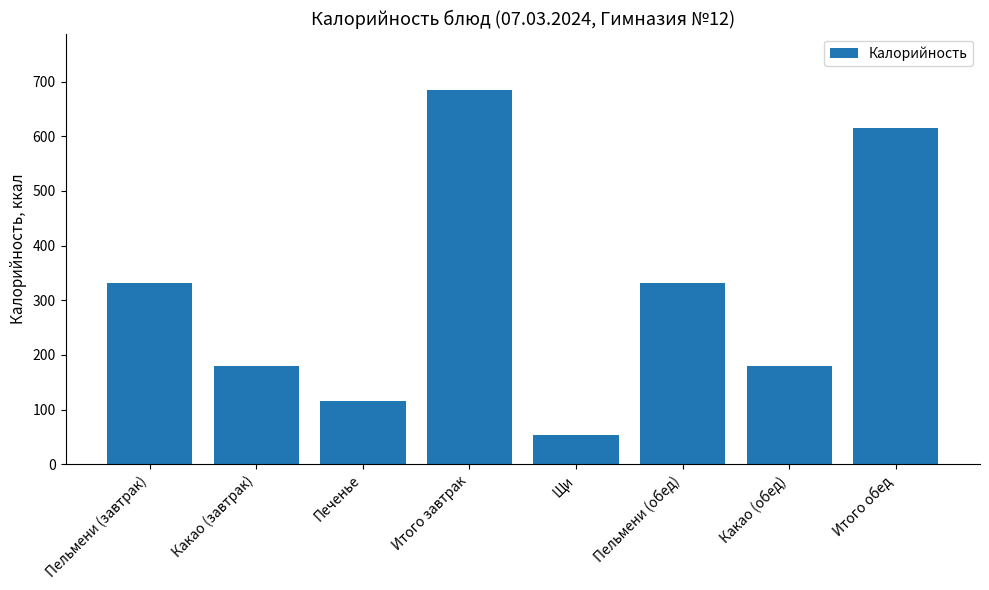

Between Итого обед and Какао (обед), which is larger?

Итого обед